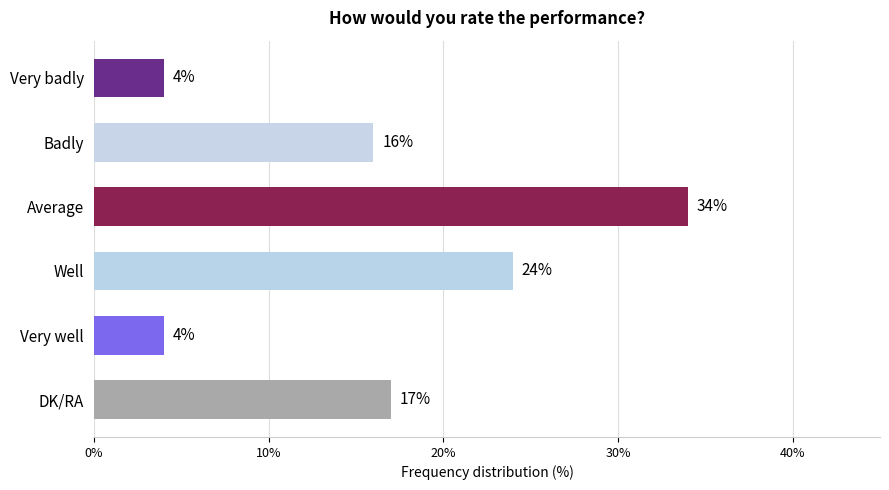

What is the sum of all values?

99